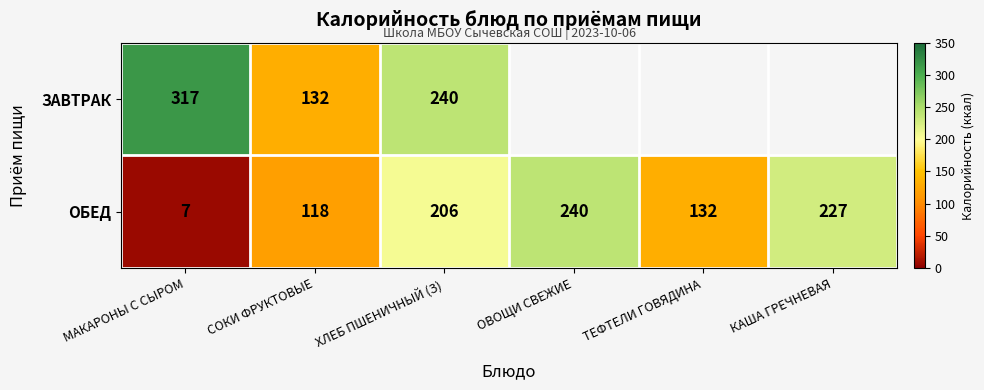

Which category has the lowest value in the ОБЕД series?

МАКАРОНЫ С СЫРОМ